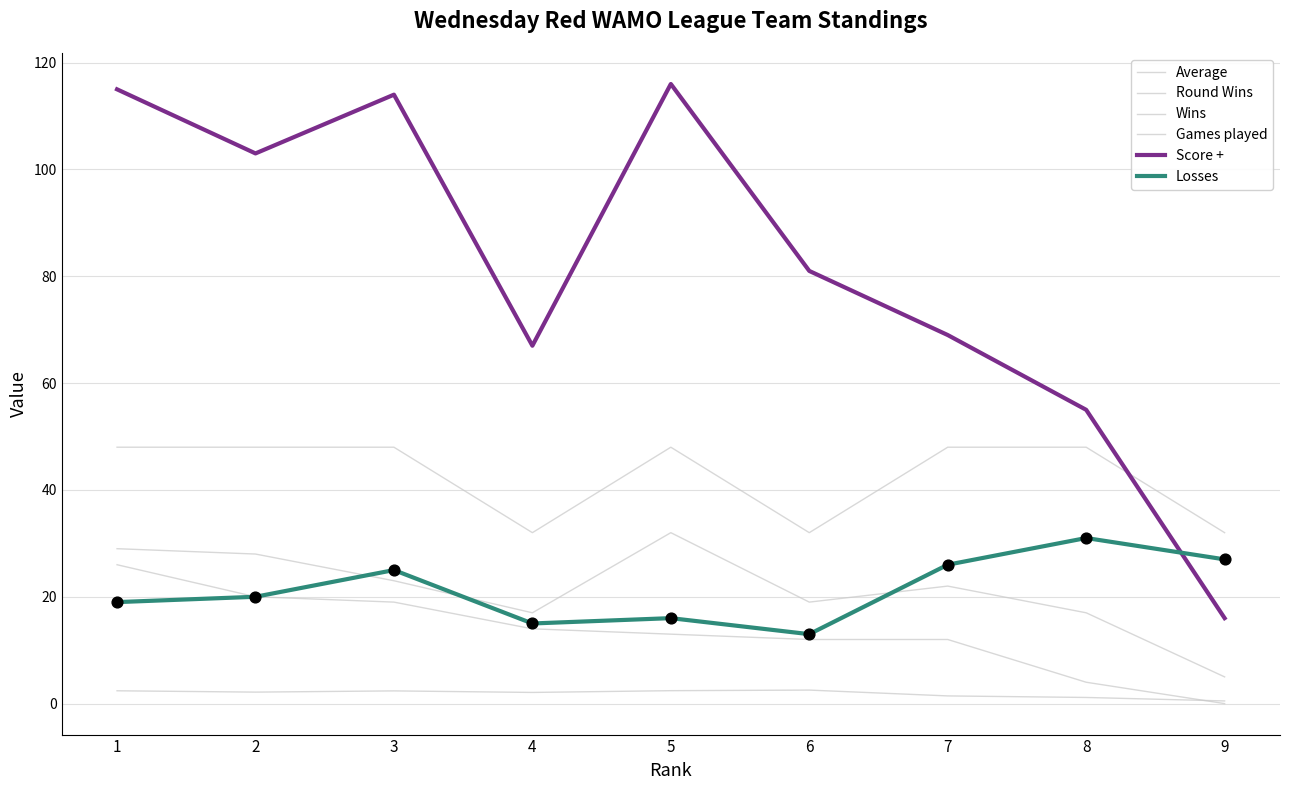

How many lines are shown in the chart?

6